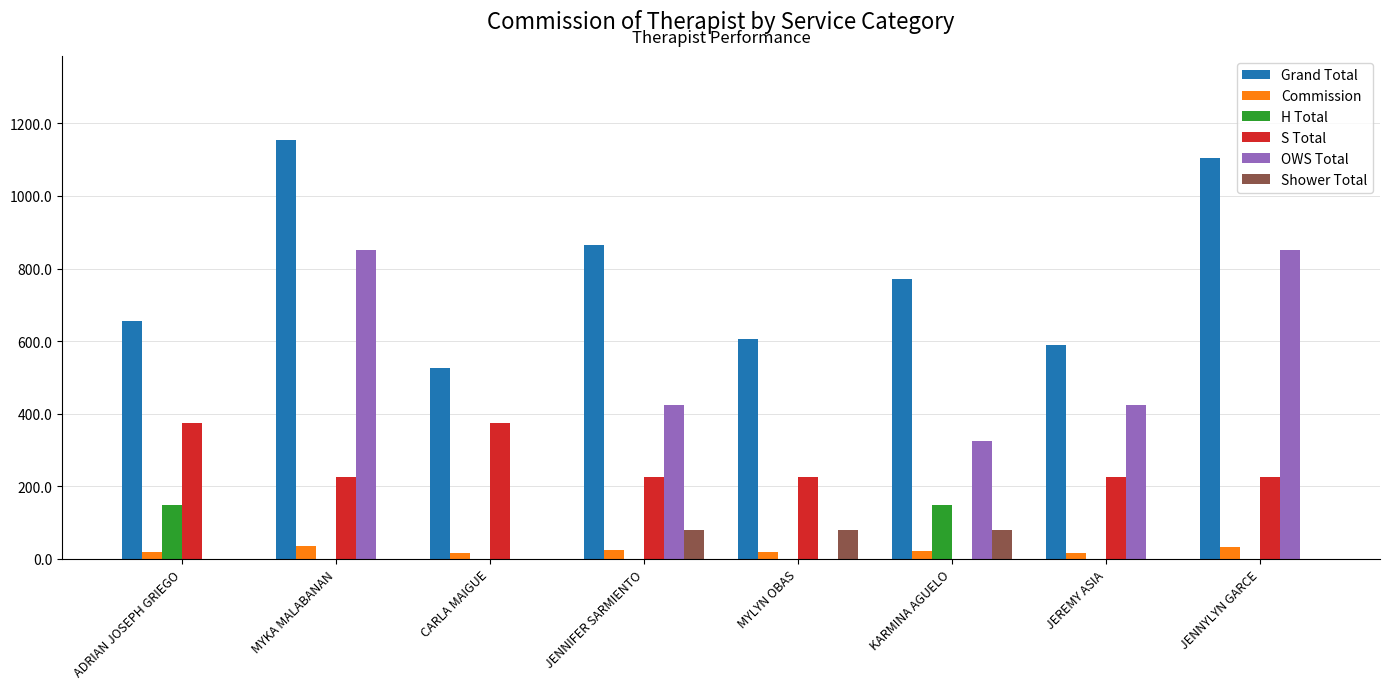

The OWS Total series shows 425.0 at JENNIFER SARMIENTO. True or false?

True